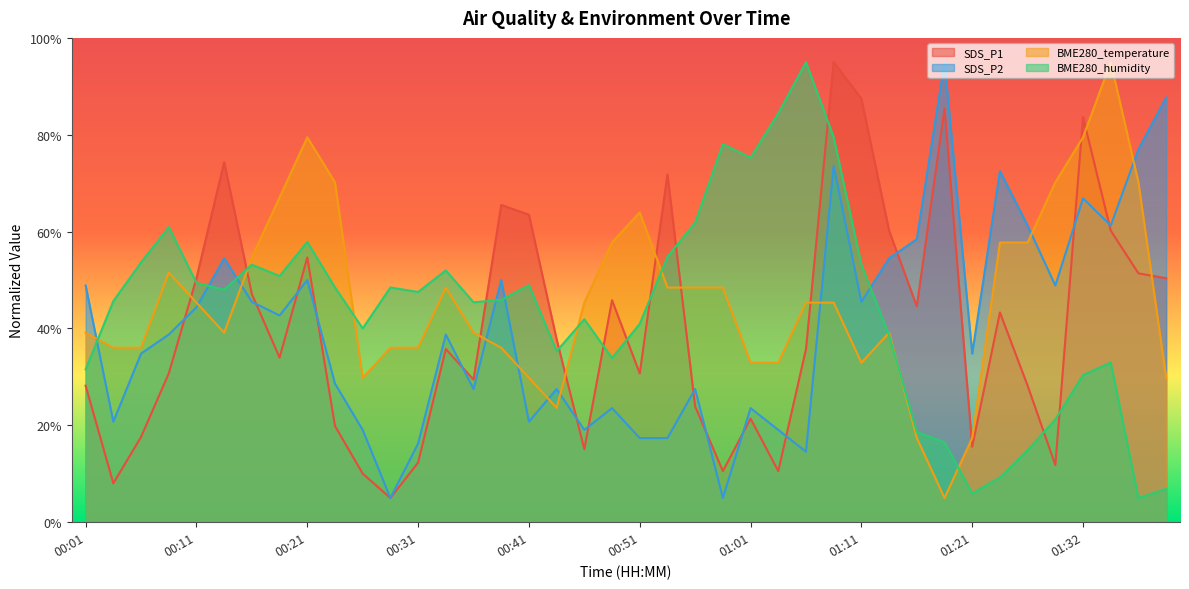

How many values in the BME280_humidity series exceed 47?

20